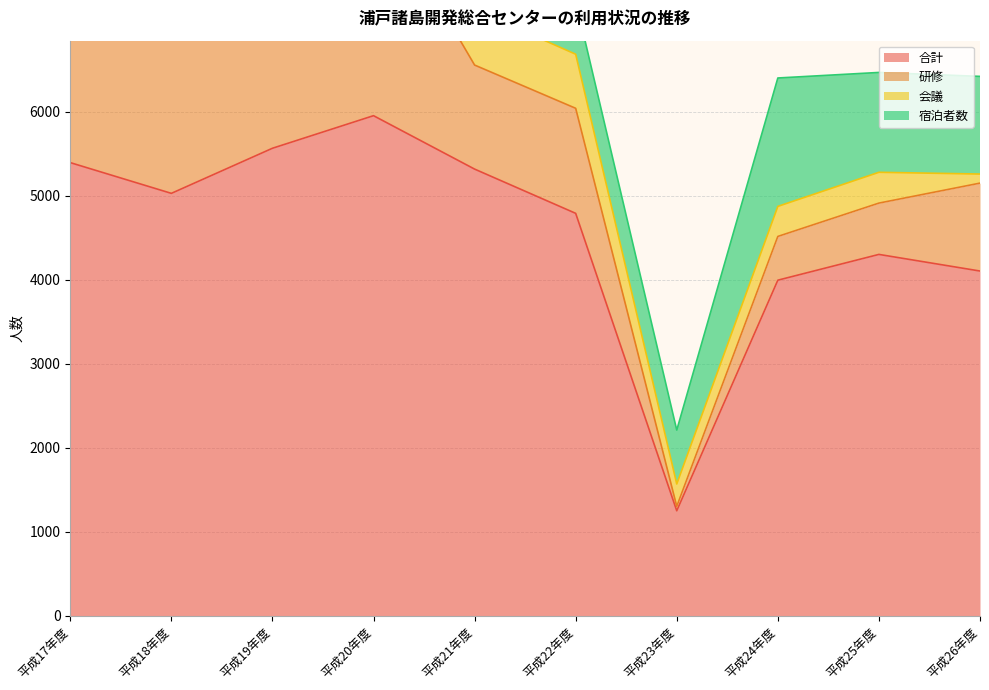

Between which two adjacent categories do 研修 and 会議 first intersect?

平成22年度 and 平成23年度